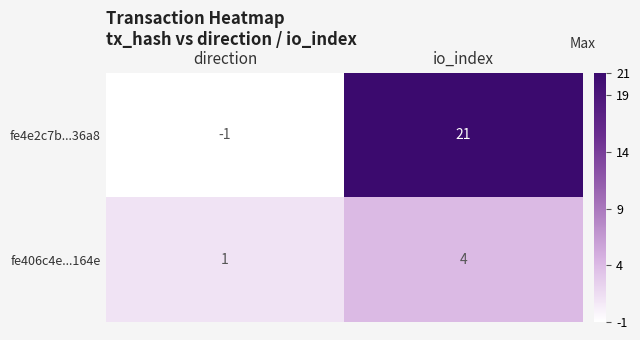

At which category is the sum across all series the highest?

io_index